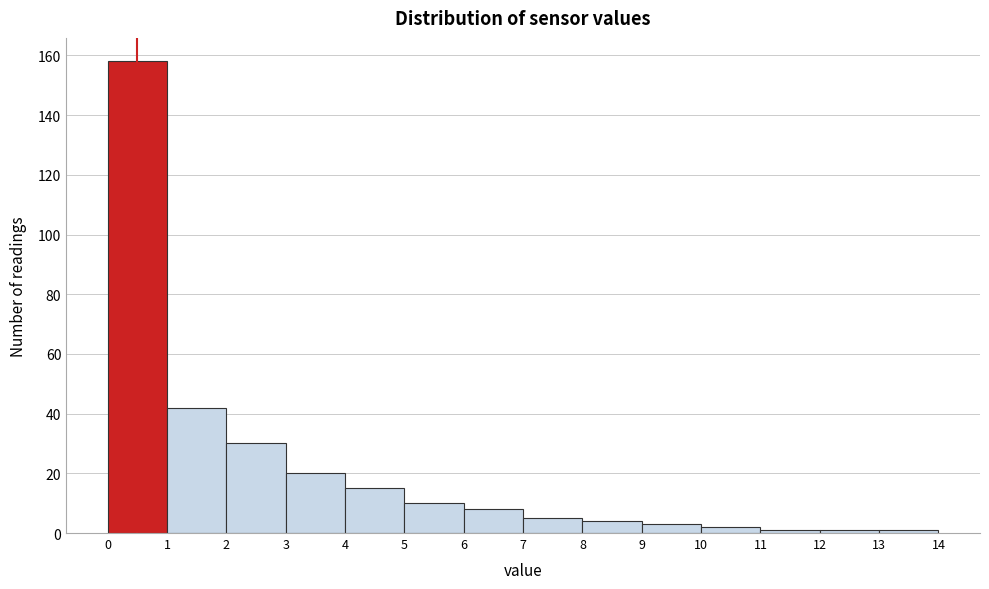

Reading left to right, transcribe this chart: for each bar, give the range it covers on the x-axis and its height. The values are not printed on the chart, so give them approximately, as read against the axis.

0 to 1: 158
1 to 2: 42
2 to 3: 30
3 to 4: 20
4 to 5: 16
5 to 6: 10
6 to 7: 8
7 to 8: 6
8 to 9: 4
9 to 10: 4
10 to 11: 2
11 to 12: under 2
12 to 13: under 2
13 to 14: under 2